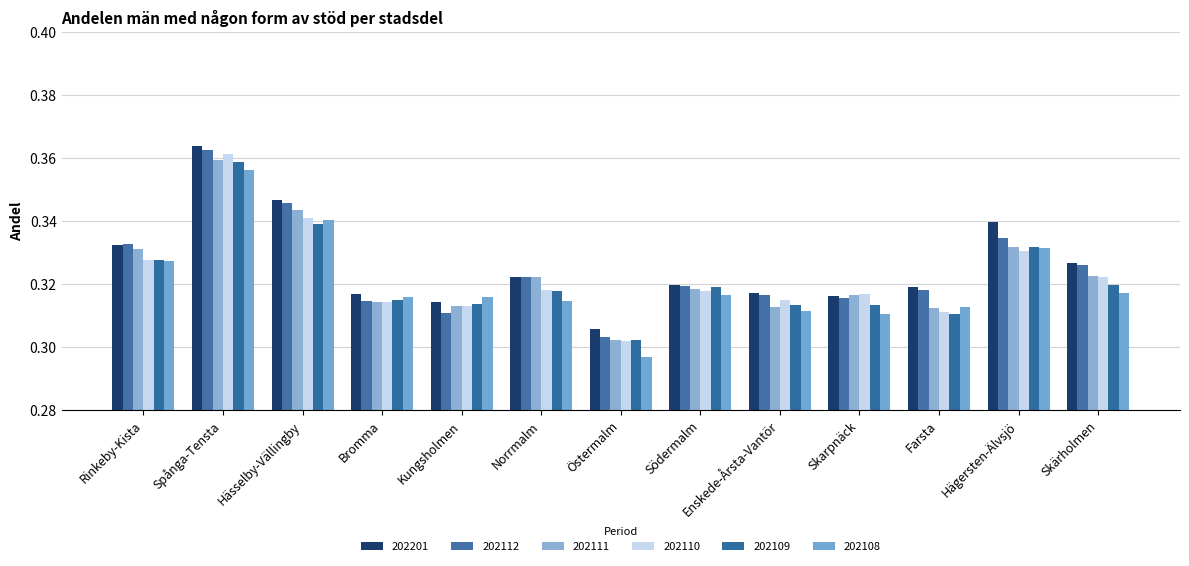

How many 202112 values are between 0 and 1?

13